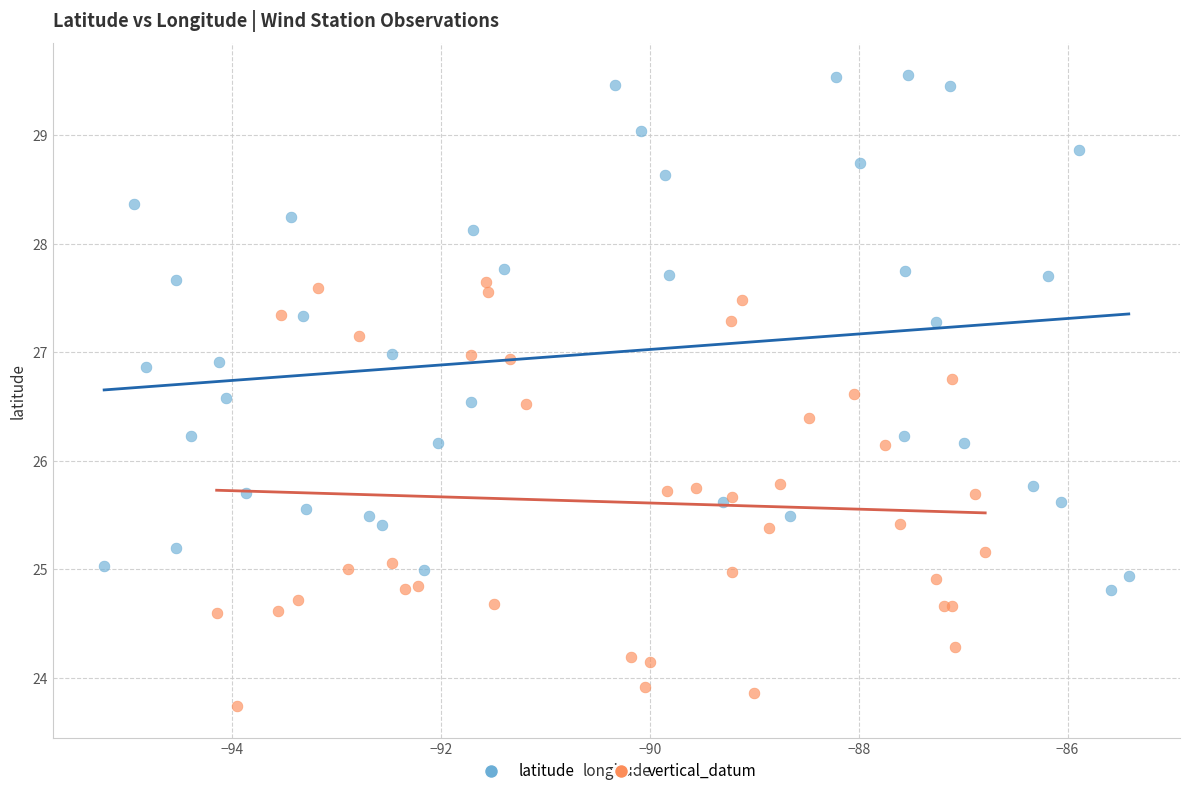

What are all the series names shown in the legend?

latitude, vertical_datum